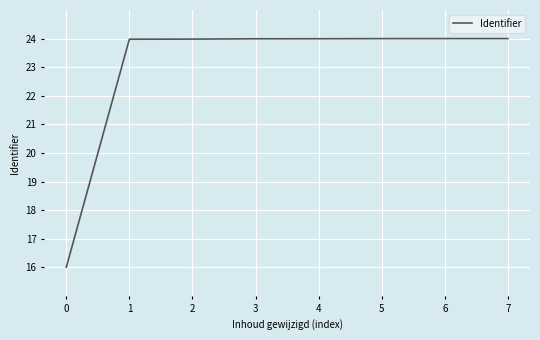

How many categories are shown in the chart?

8